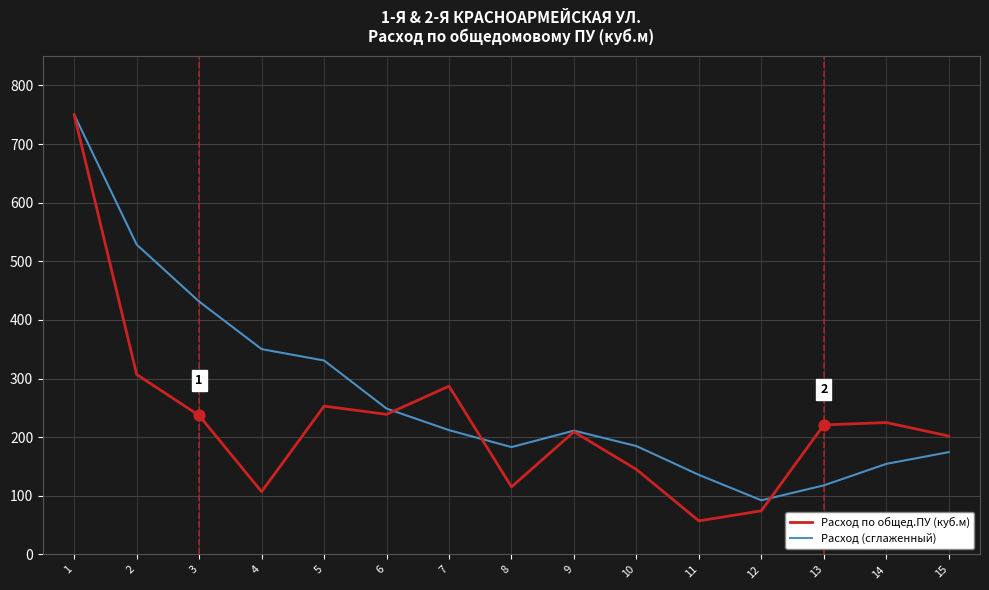

Which series has the largest total across all categories?

Расход (сглаженный)